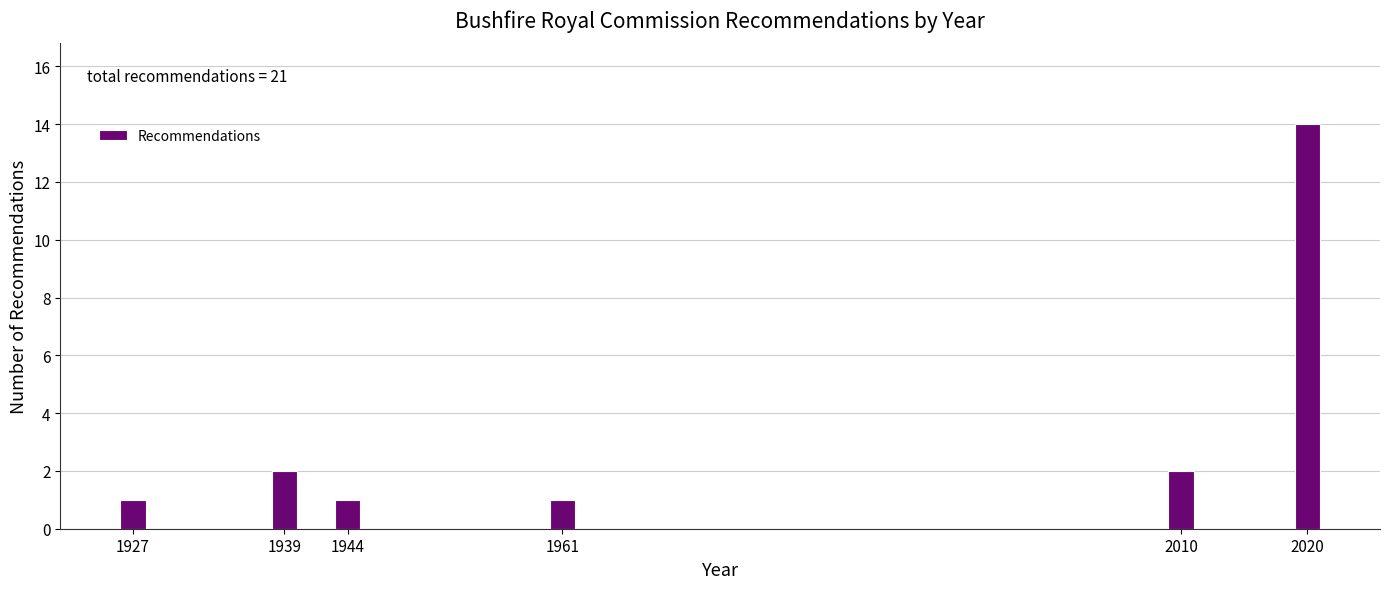

Reading left to right, what are all the values shown in this chart?

1927=1	1939=2	1944=1	1961=1	2010=2	2020=14